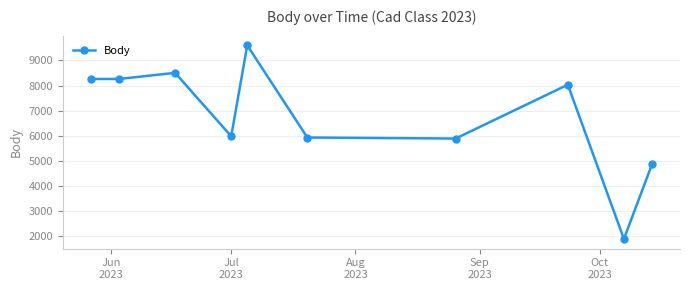

What is the difference between the maximum and minimum values?

7708